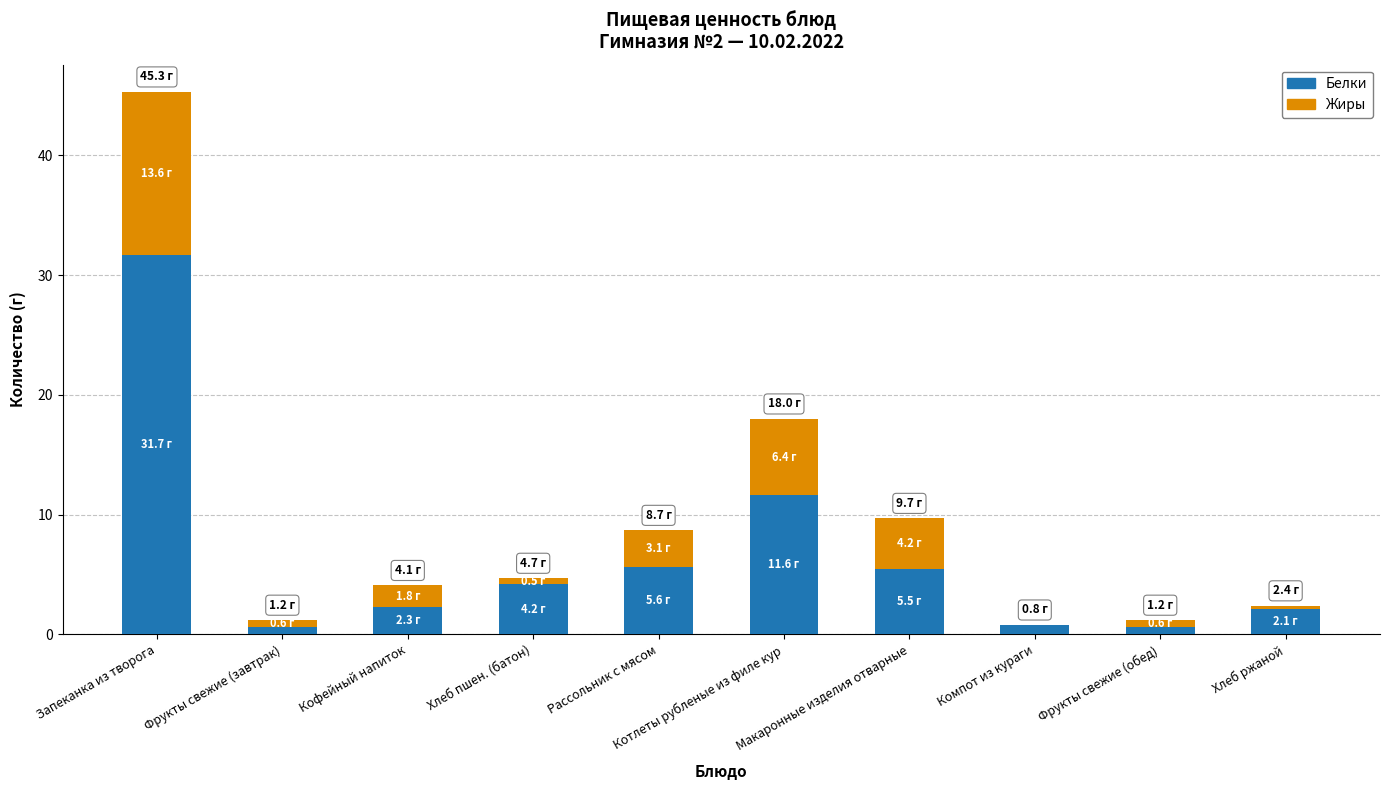

What is the highest value of the Белки series?

31.7